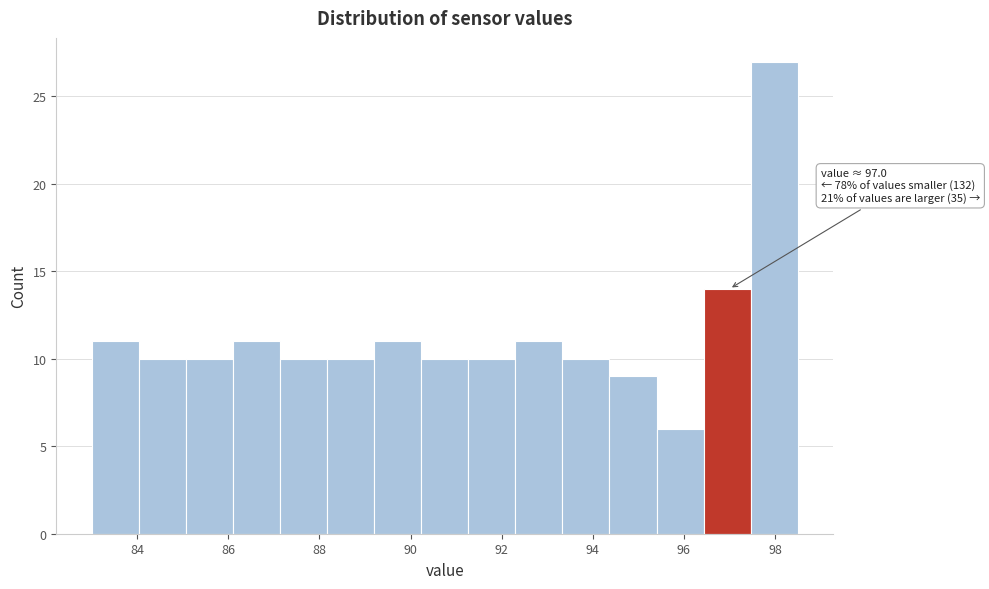

Over which range of the x-axis is the bar tallest?

97.4 to 98.6